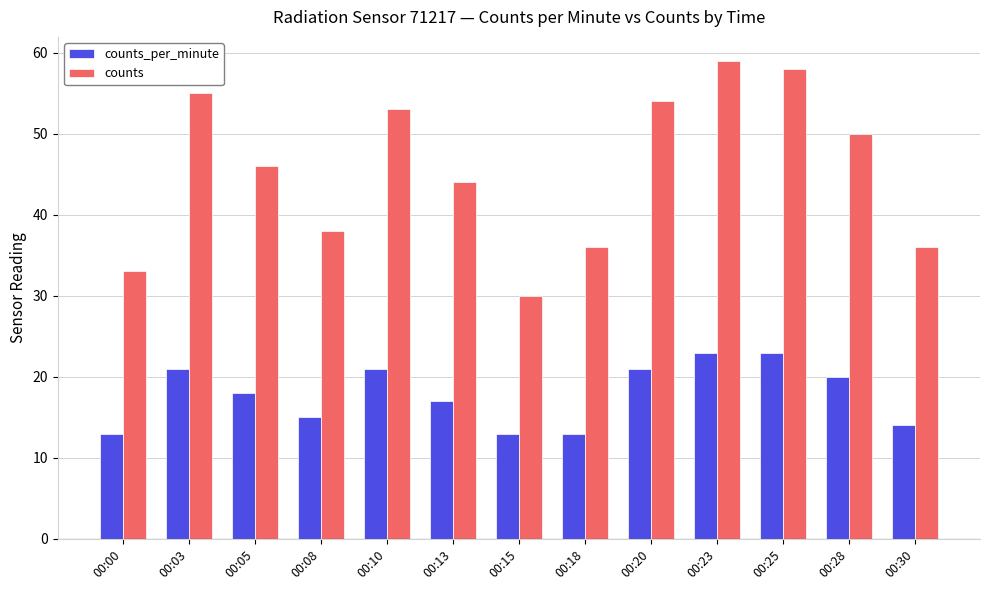

Between 00:10 and 00:18, which series saw the biggest shift?

counts